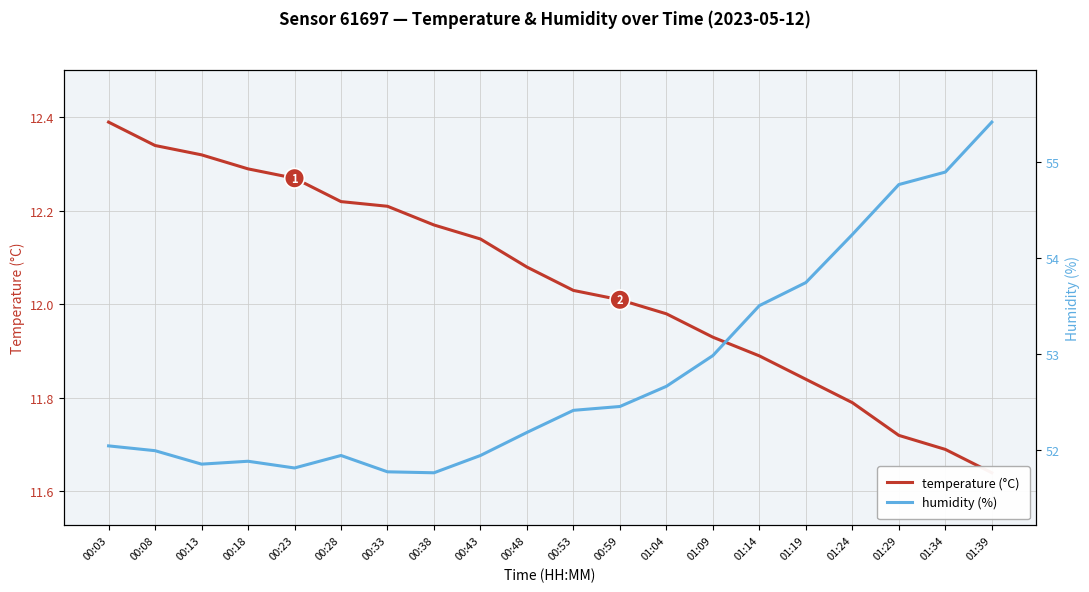

Read the humidity (%) value at 00:28.

51.9